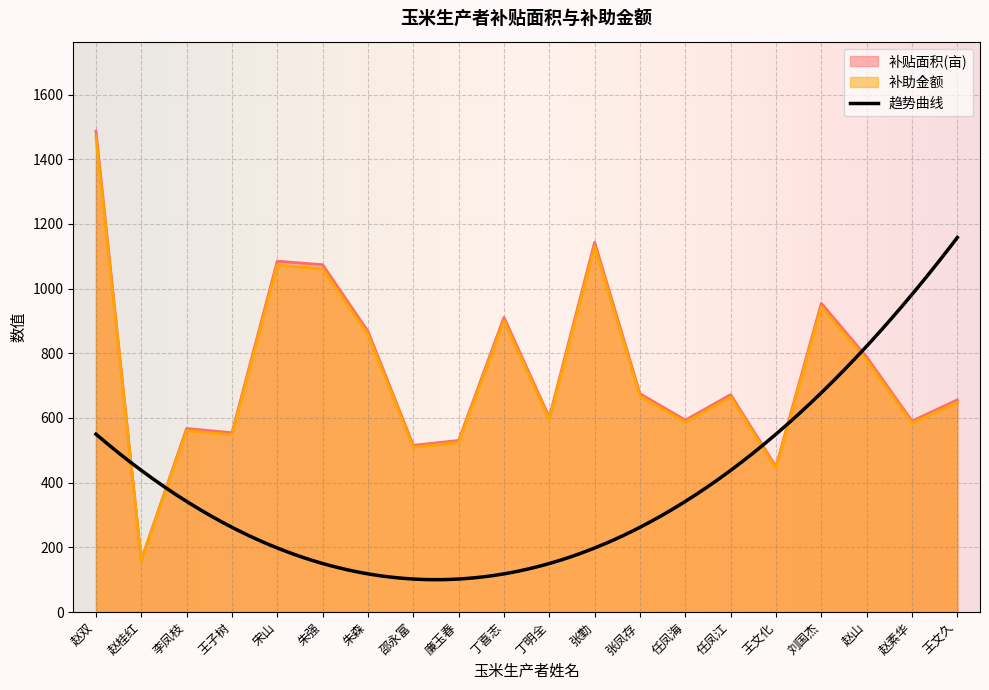

Which category has the lowest value in the 补助金额 series?

赵桂红